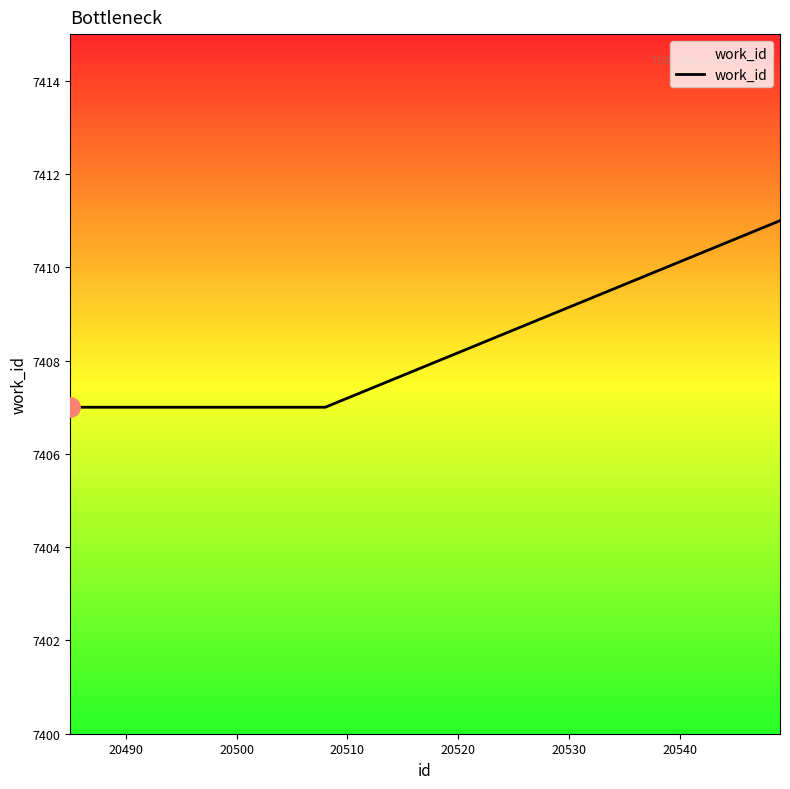

How many values are between 7407 and 7408?

9